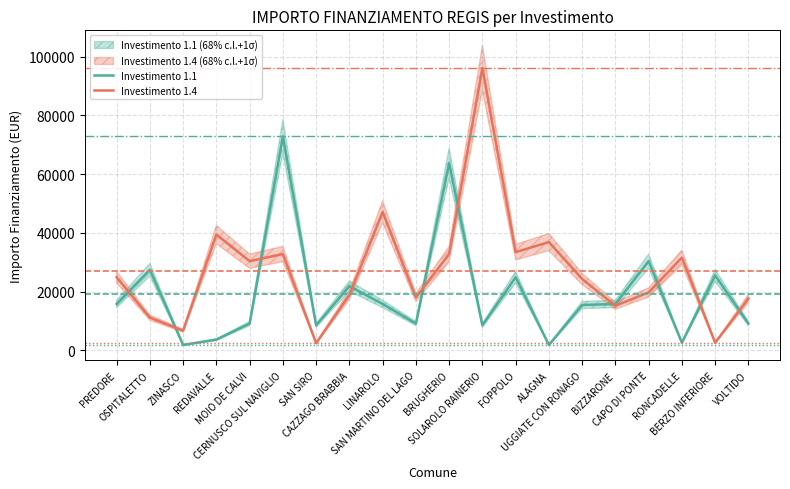

At which category is the sum across all series the highest?

CERNUSCO SUL NAVIGLIO